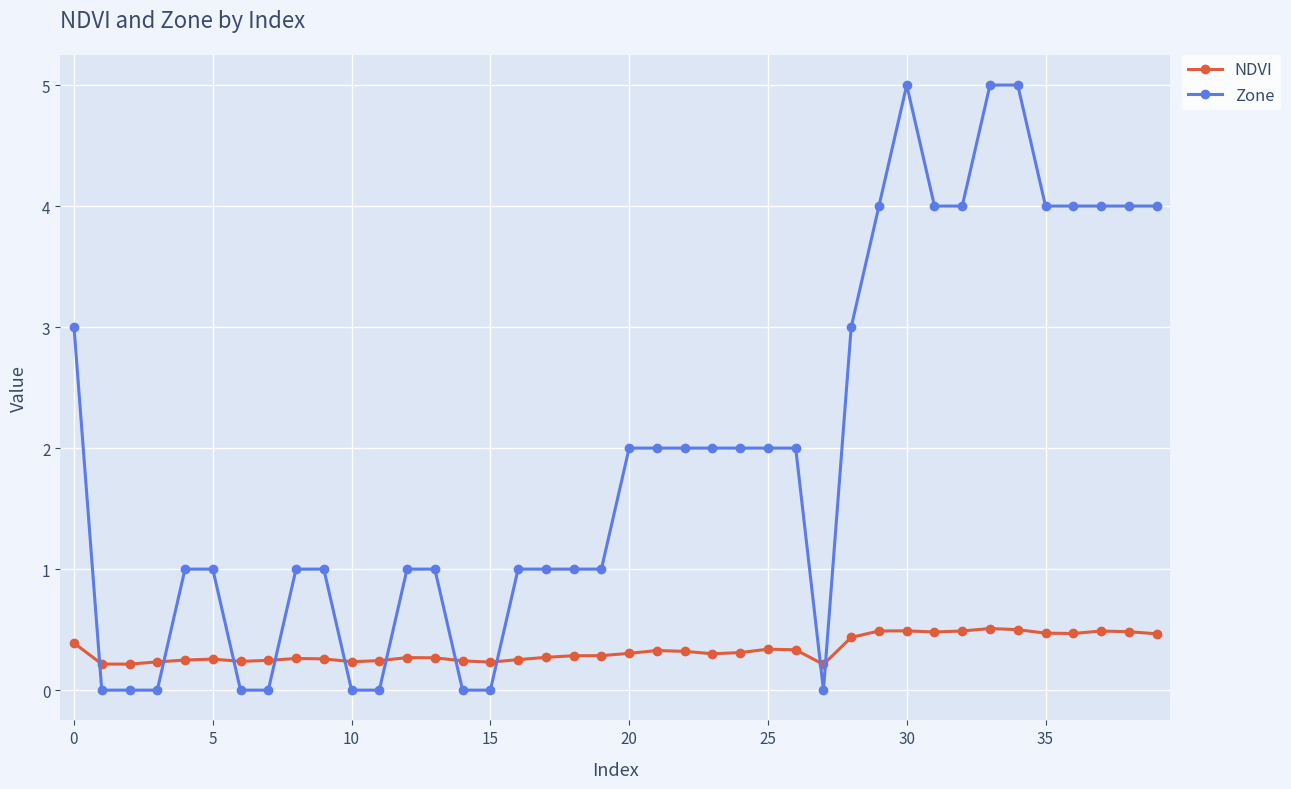

Which series has the largest range (max minus min)?

Zone